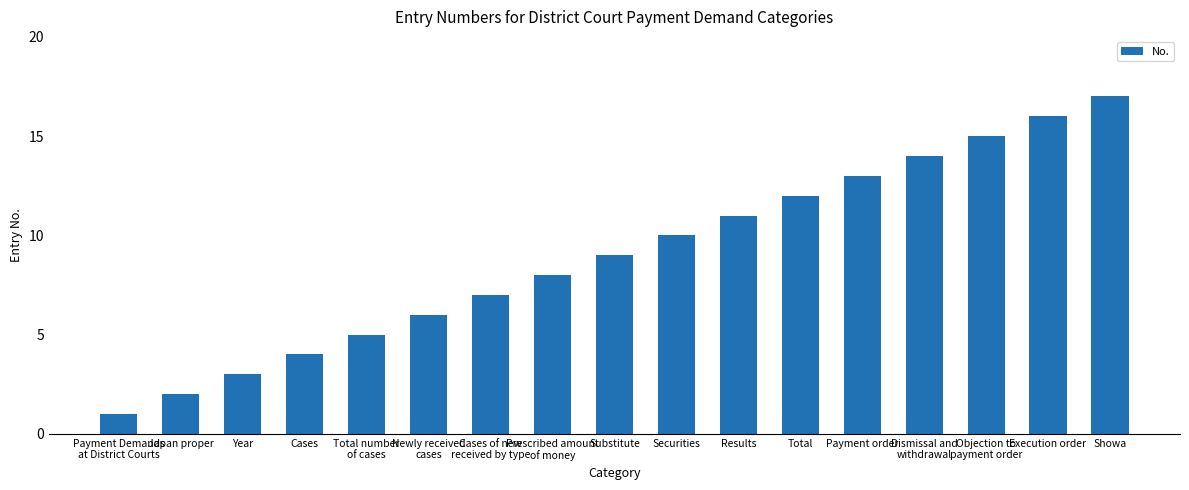

What is the label of the 3rd bar from the right?

Objection to
payment order